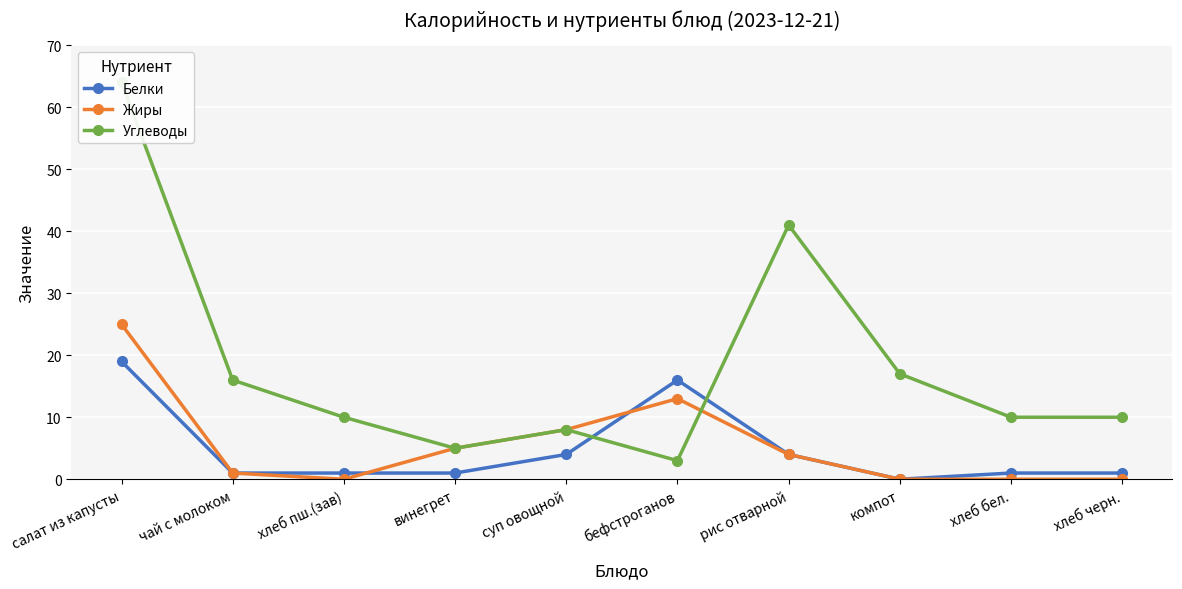

Reading right to left, extract all data points from this chart.

Белки: хлеб черн.=1	хлеб бел.=1	компот=0	рис отварной=4	бефстроганов=16	суп овощной=4	винегрет=1	хлеб пш.(зав)=1	чай с молоком=1	салат из капусты=19
Жиры: хлеб черн.=0	хлеб бел.=0	компот=0	рис отварной=4	бефстроганов=13	суп овощной=8	винегрет=5	хлеб пш.(зав)=0	чай с молоком=1	салат из капусты=25
Углеводы: хлеб черн.=10	хлеб бел.=10	компот=17	рис отварной=41	бефстроганов=3	суп овощной=8	винегрет=5	хлеб пш.(зав)=10	чай с молоком=16	салат из капусты=64